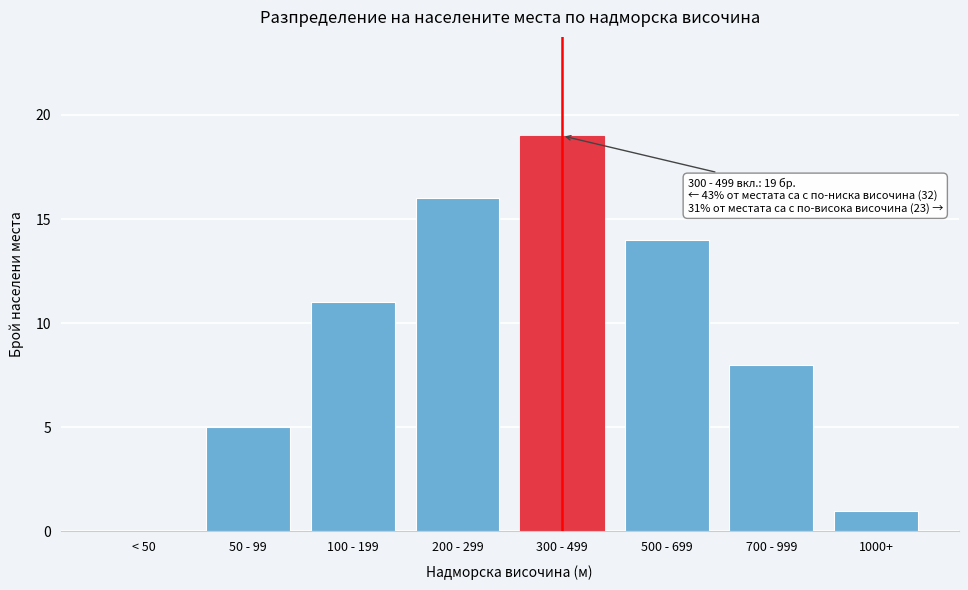

Reading right to left, transcribe all the data shown in this chart.

1000+=1	700 - 999=8	500 - 699=14	300 - 499=19	200 - 299=16	100 - 199=11	50 - 99=5	< 50=0